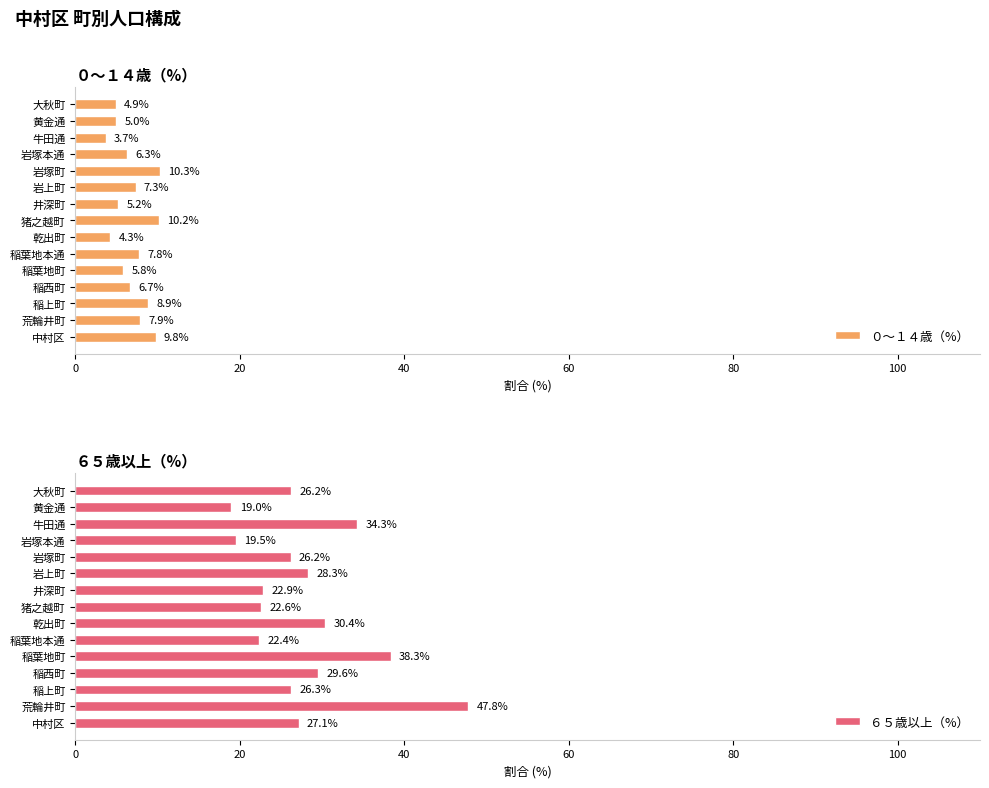

List the labels in order of ０～１４歳（%） value, largest first.

岩塚町, 猪之越町, 中村区, 稲上町, 荒輪井町, 稲葉地本通, 岩上町, 稲西町, 岩塚本通, 稲葉地町, 井深町, 黄金通, 大秋町, 乾出町, 牛田通